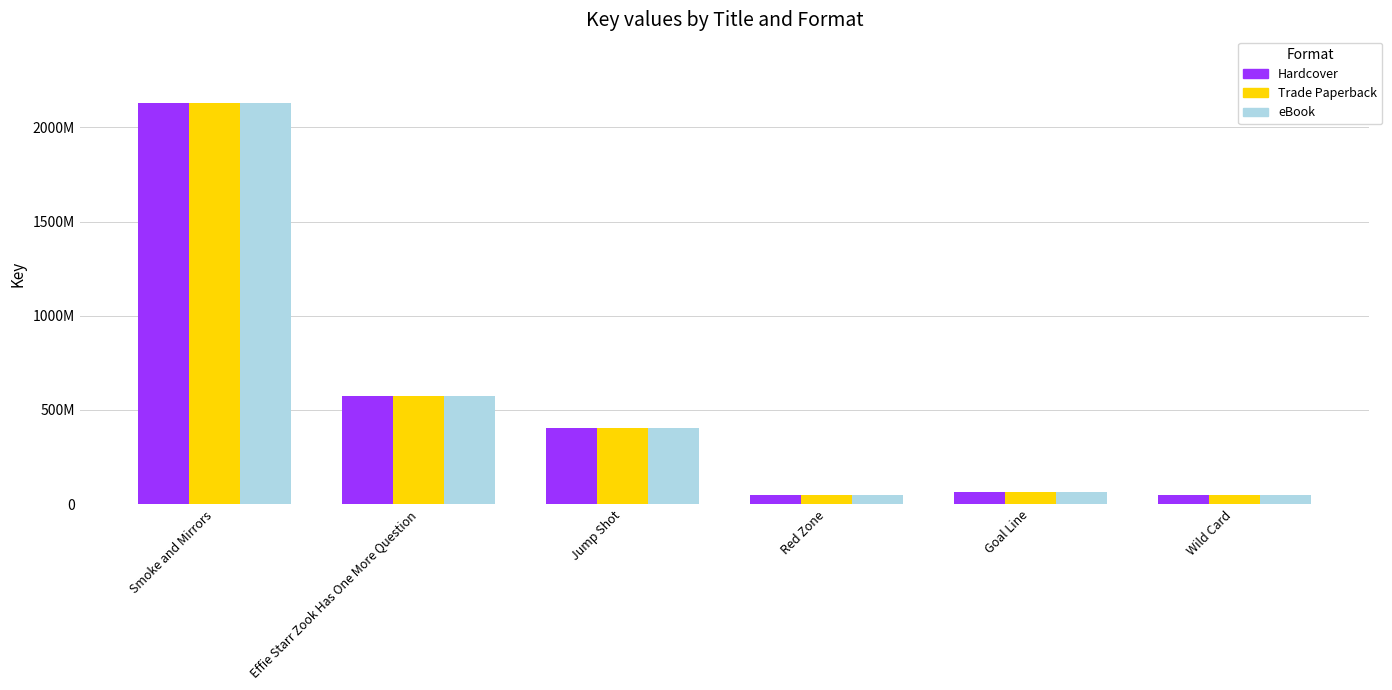

Read the Trade Paperback value at Smoke and Mirrors, to the nearest 50.

2130224500